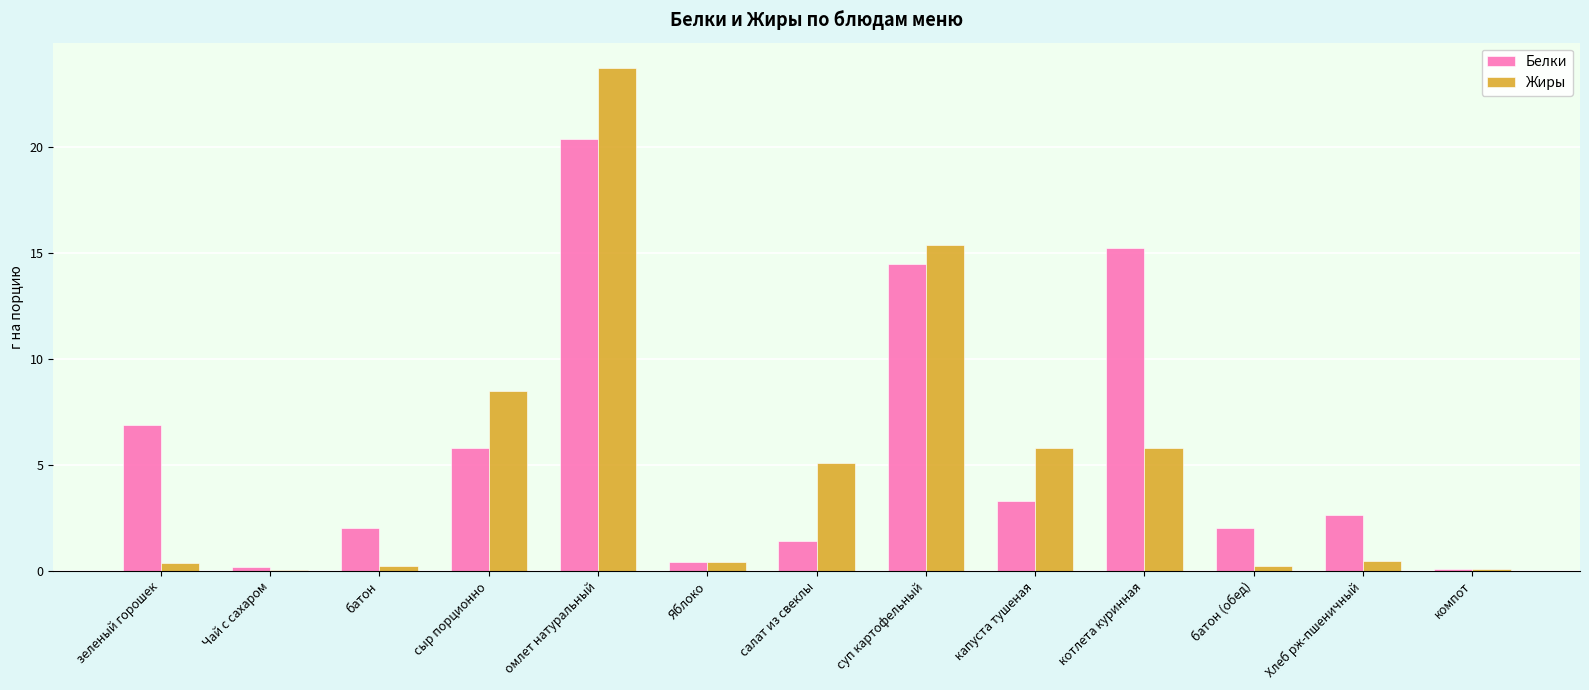

The Белки series shows 3.3 at капуста тушеная. True or false?

True